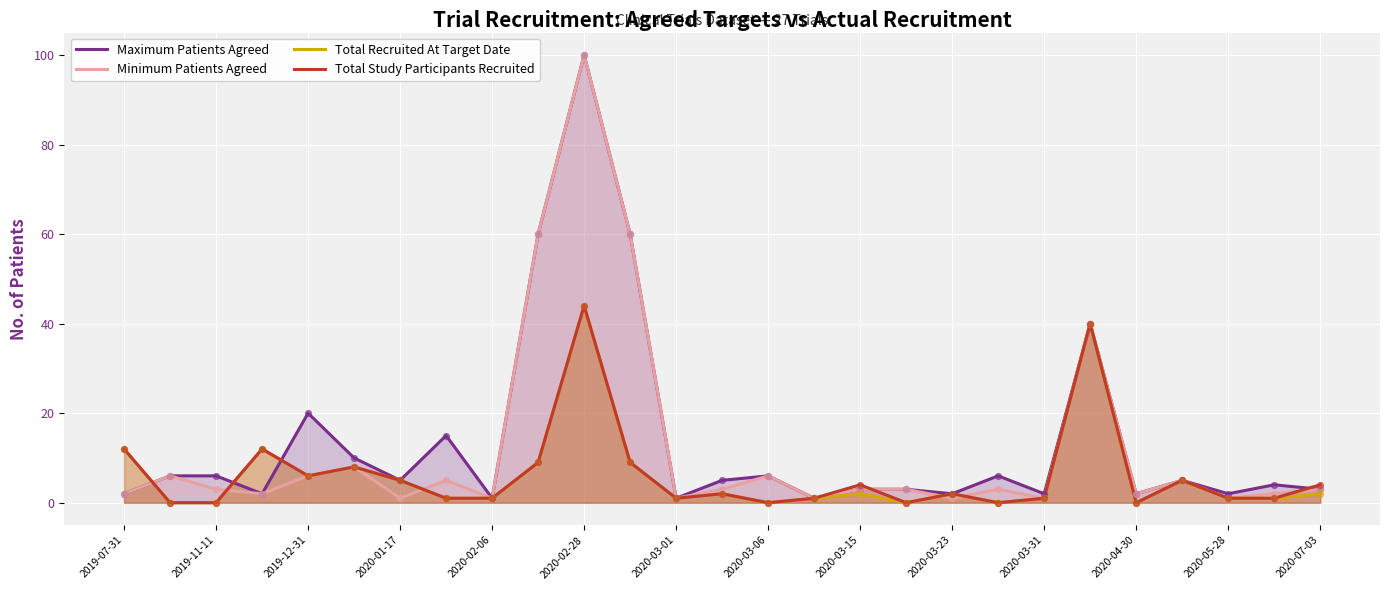

At how many categories does at least one series exceed 14?

6